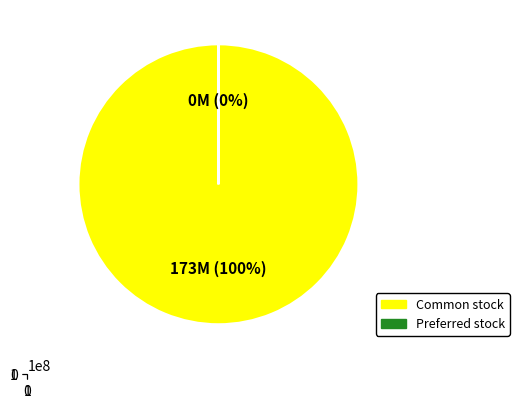

Rank the categories by value from highest to lowest.

Common stock, shares outstanding, Preferred stock, shares outstanding